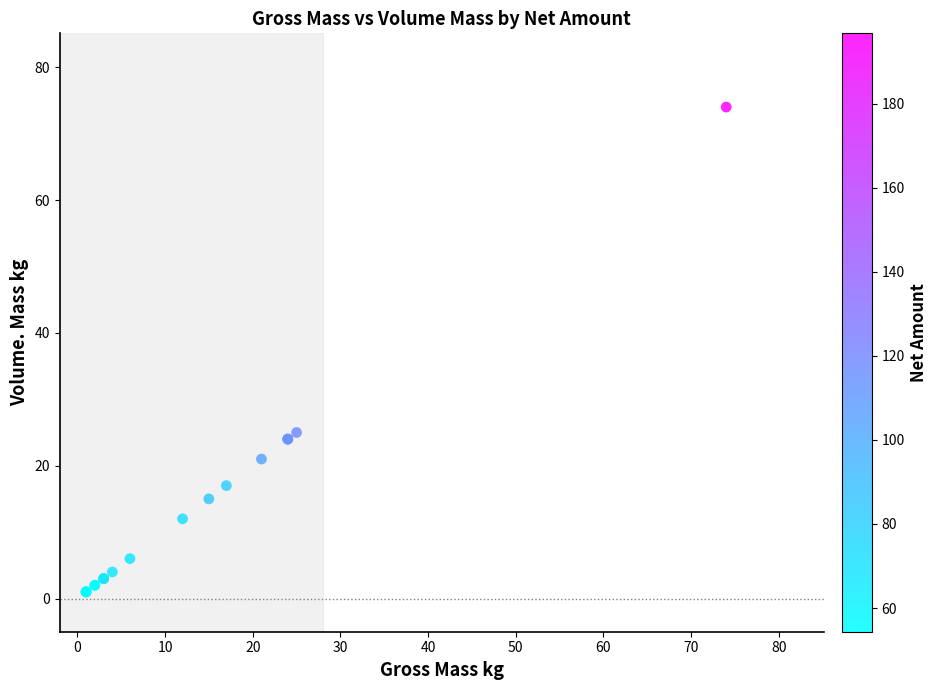

What Y value in the scatter plot is closest to 37?

25